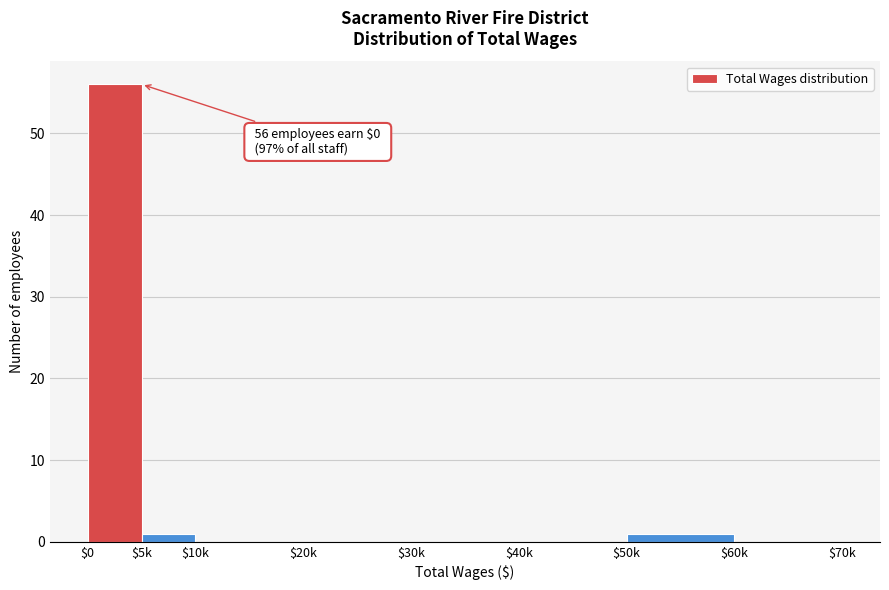

The value at $30k is 0. True or false?

True